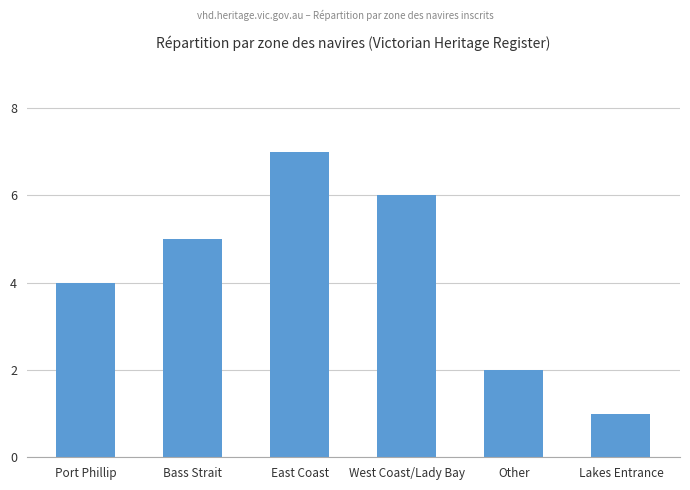

The chart shows a value of 4 at Port Phillip. True or false?

True